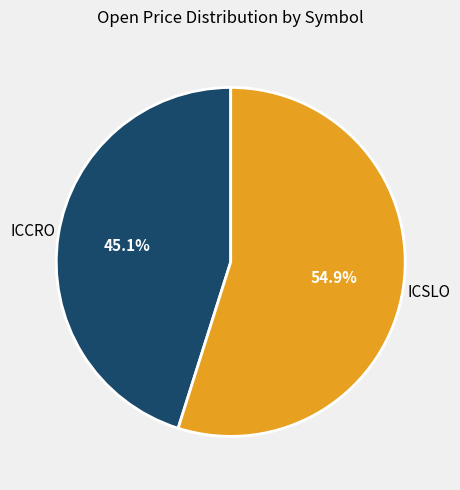

Does any single category account for the majority?

Yes